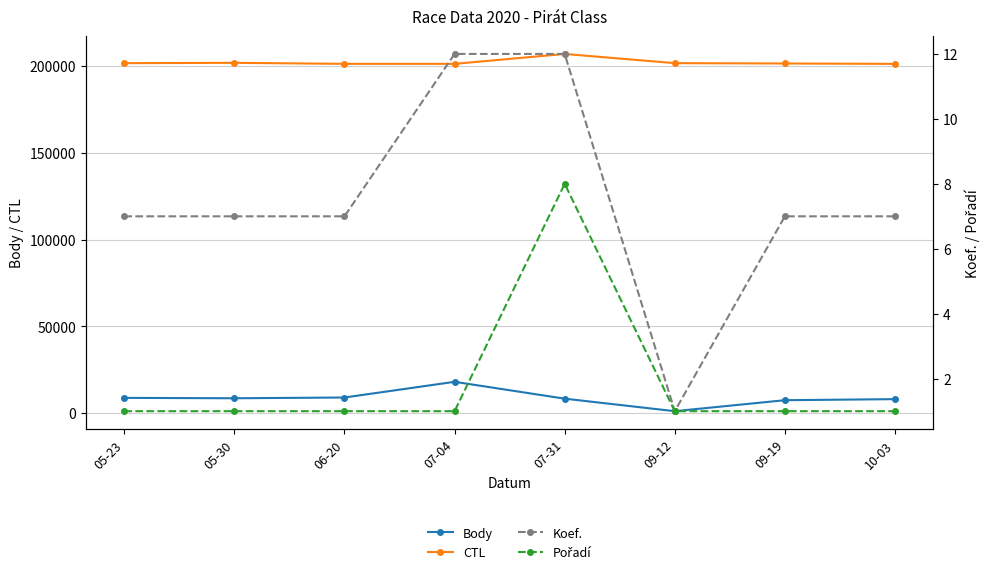

Which label corresponds to the largest value in the chart?

07-31